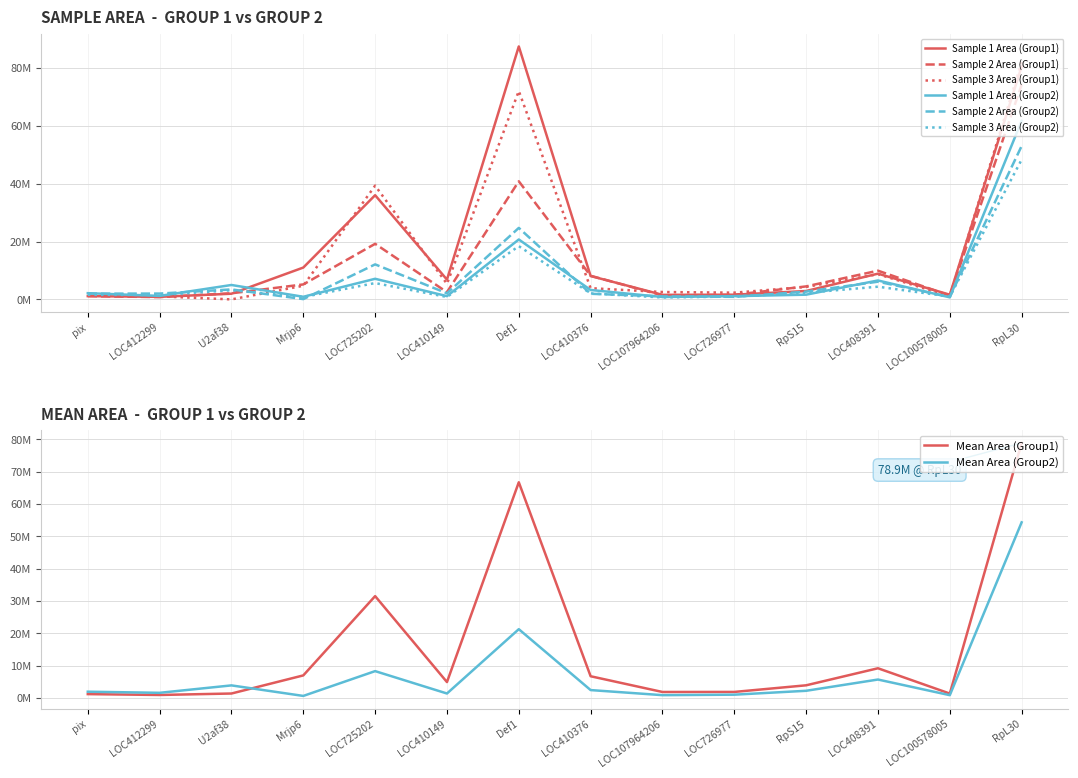

At which label does Sample 1 Area (Group2) first exceed 2150000?

U2af38